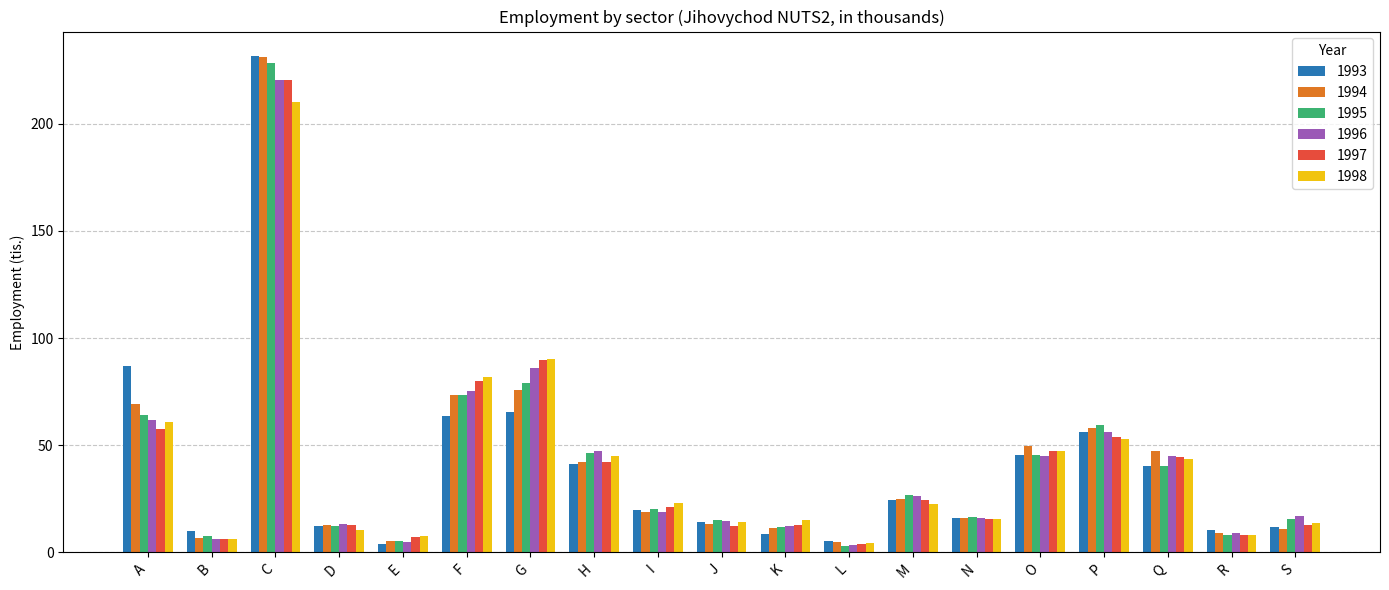

Is it true that 1997 equals 12.8 at K?

True